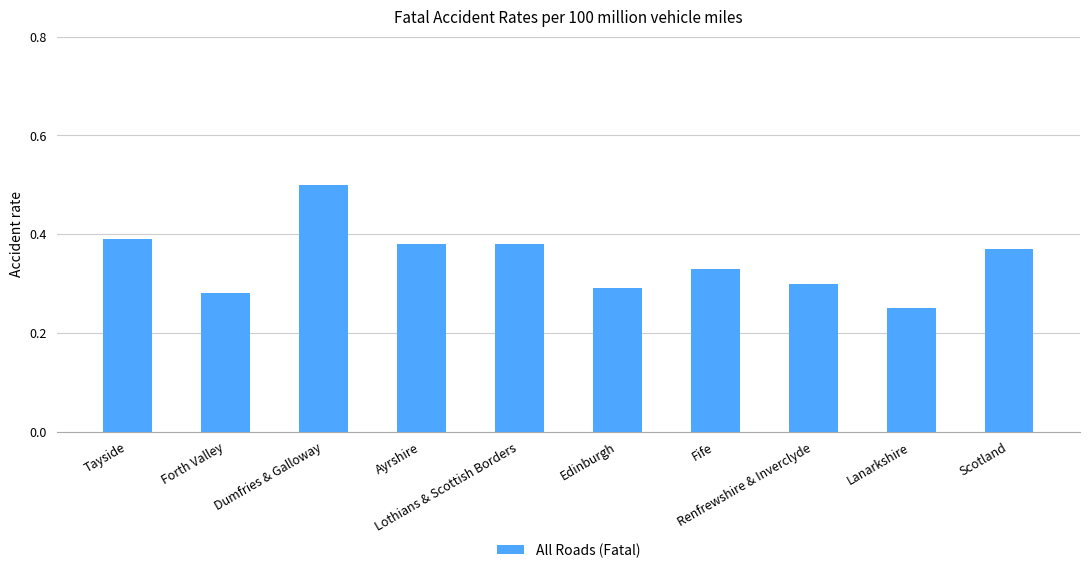

Is it true that the value at Edinburgh is 0.3?

True